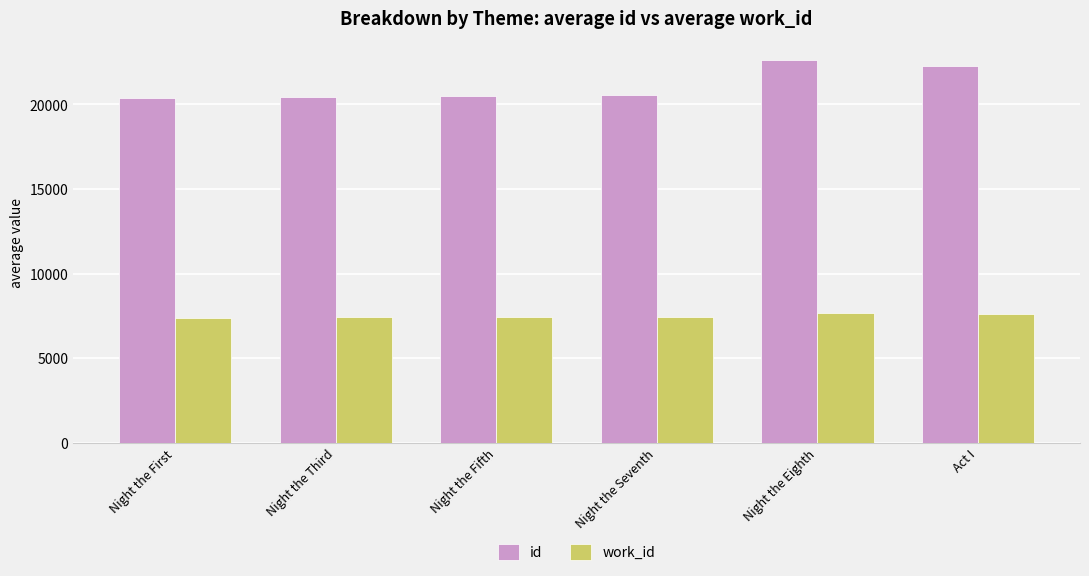

Which series has the largest range (max minus min)?

id